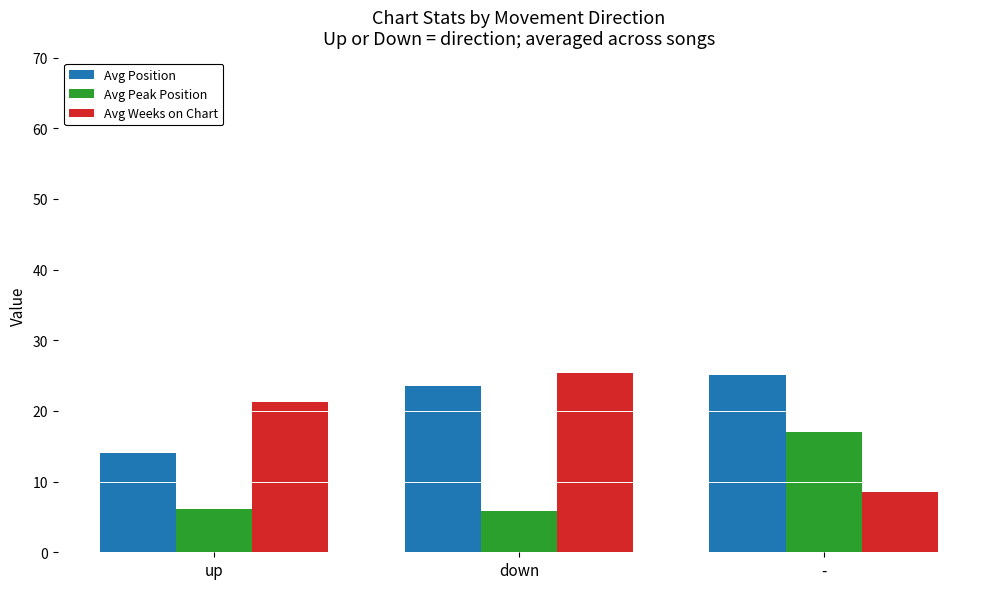

What is the highest value of the Avg Peak Position series?

17.1